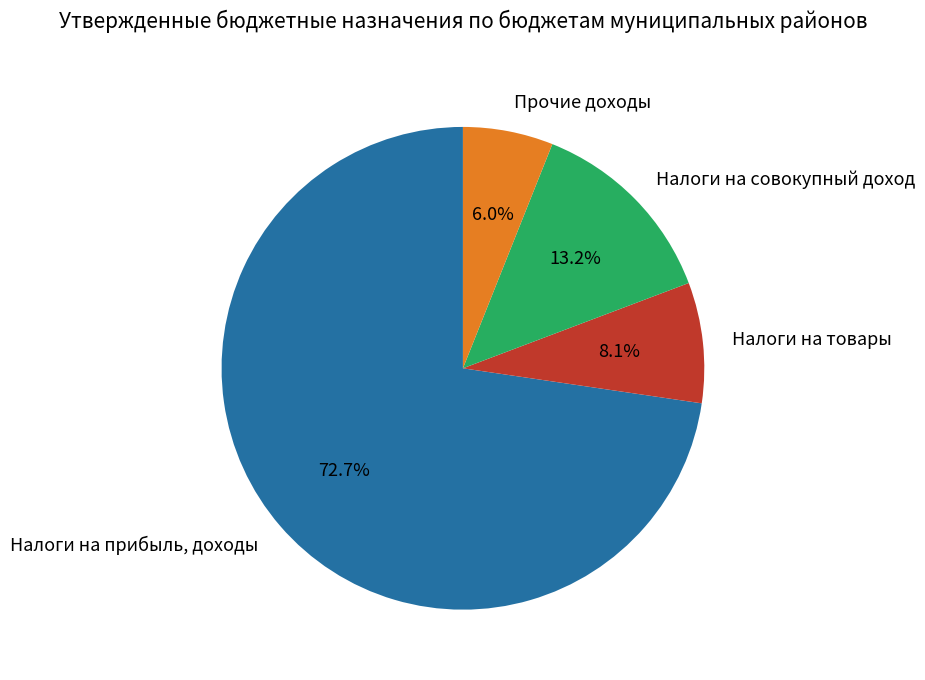

Do Налоги на товары and Налоги на совокупный доход together represent more than half of the pie?

No